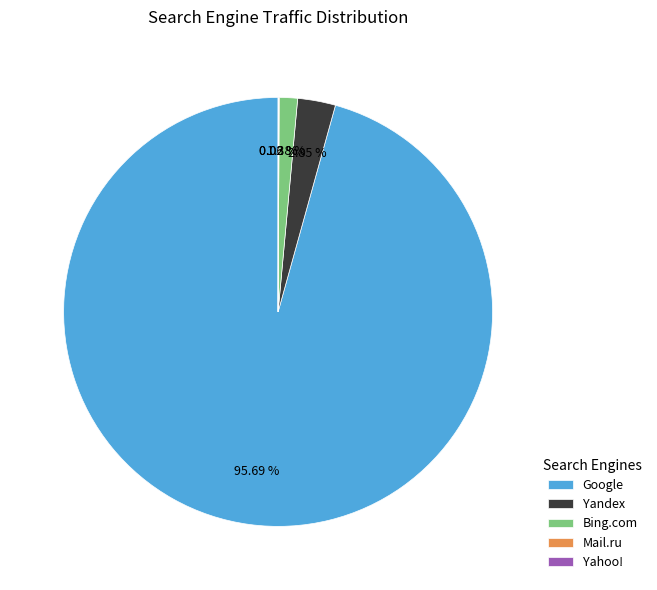

The Google slice represents 96% of the pie. True or false?

True